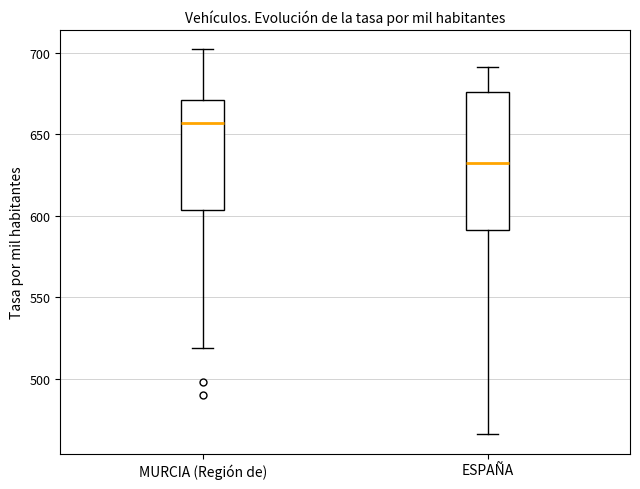

Which box has the highest median line?

MURCIA (Región de)